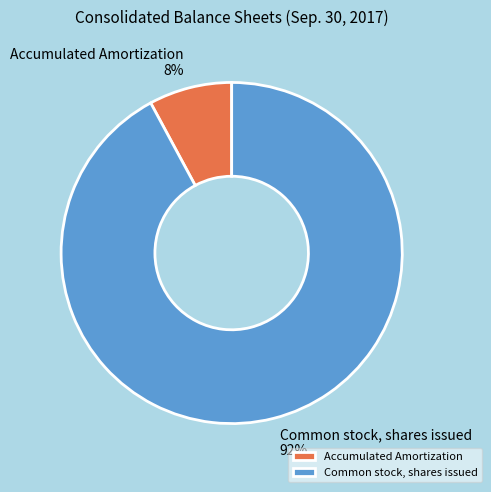

How many slices are in this pie chart?

2